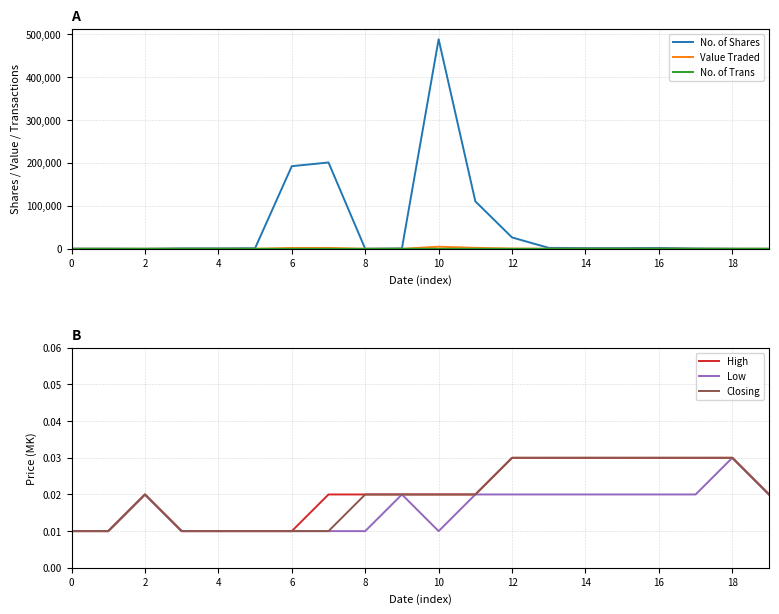

Which category has the lowest value across all series?

2